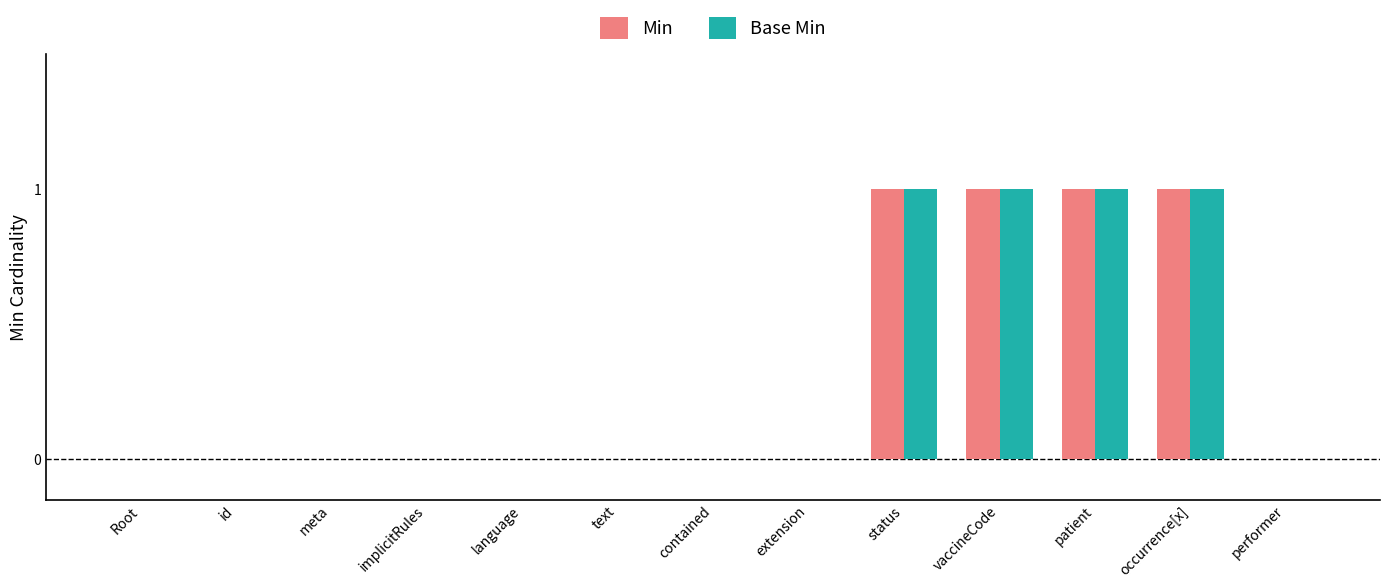

What is the sum of all Base Min values?

4